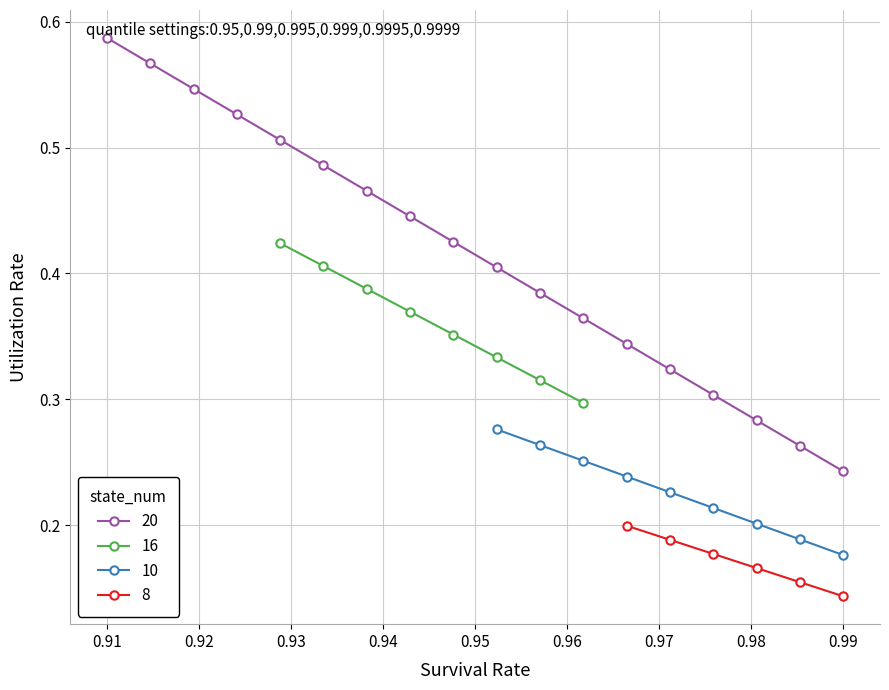

Is it true that 20 equals 0.4 at 0.99?

False